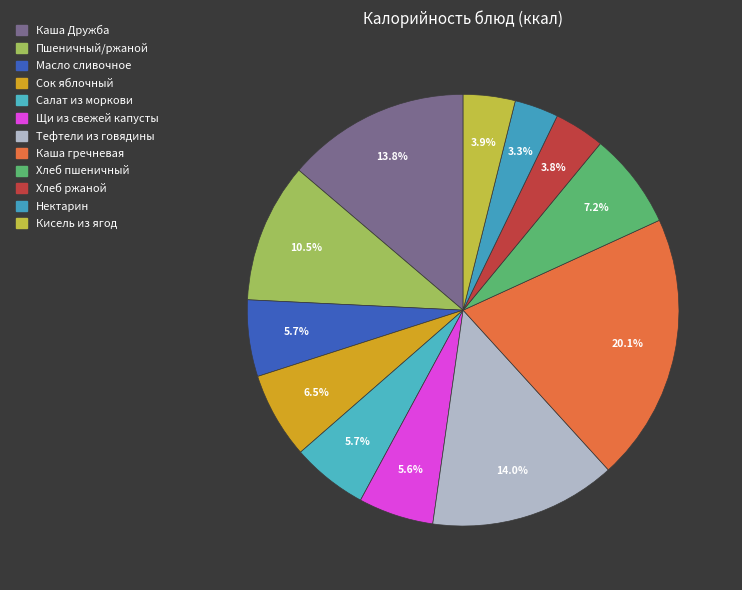

To the nearest percent, what portion does Пшеничный/ржаной represent?

10%